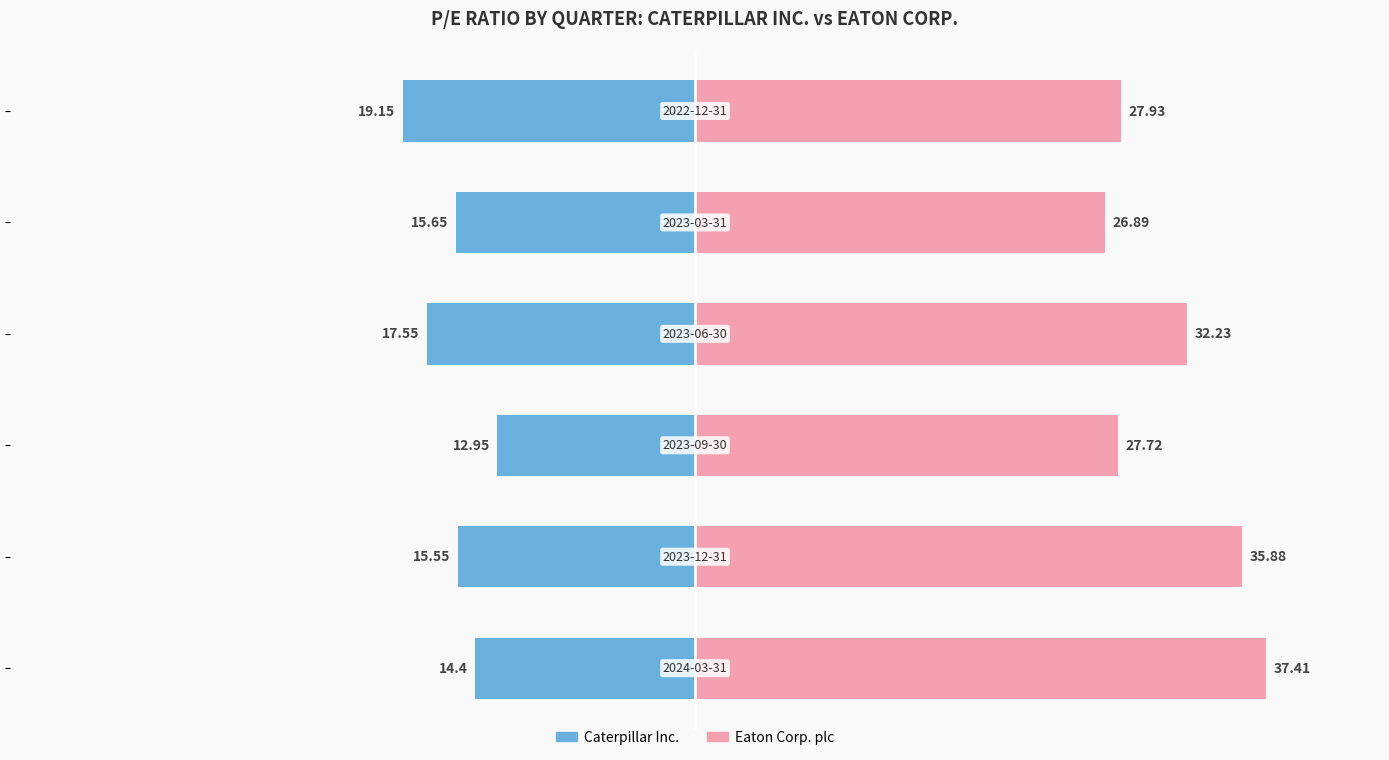

True or false: Eaton Corp. plc has a value of 32.2 at −20.

True